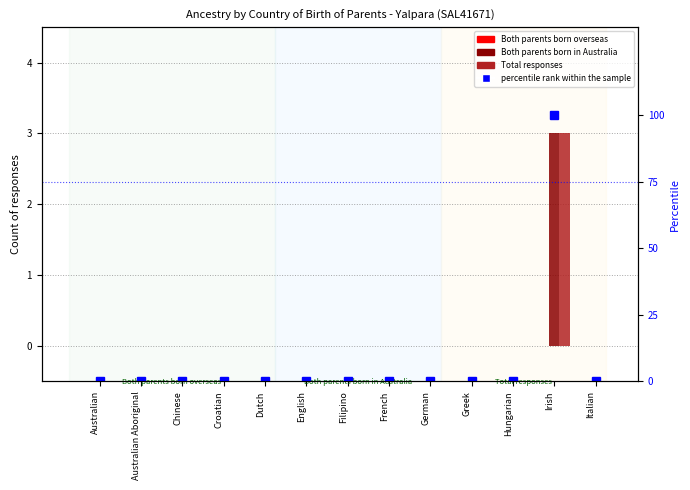

Which series has the widest spread of values?

percentile rank within the sample